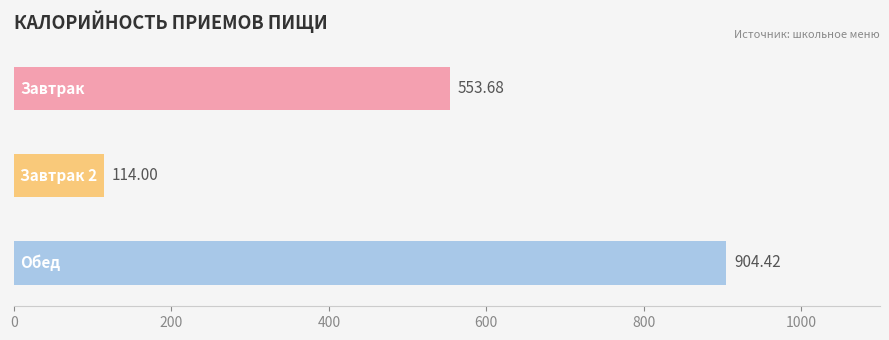

What is the sum of all values?

1572.1